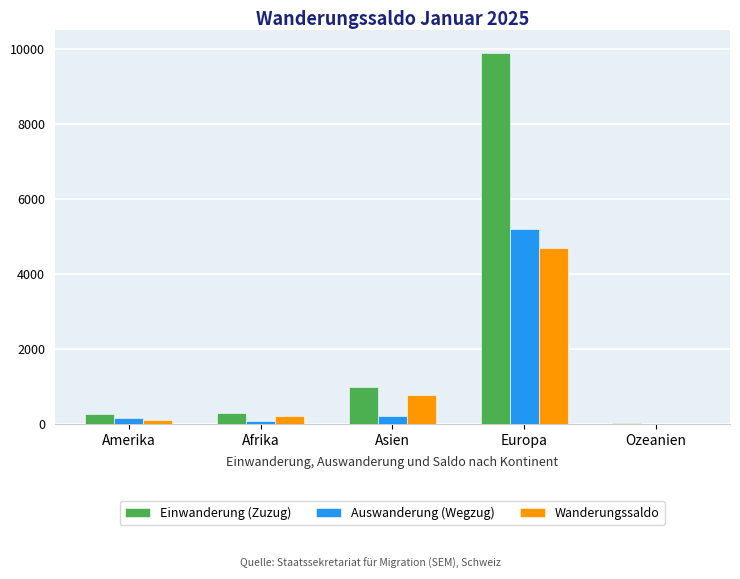

Is it true that Einwanderung (Zuzug) equals 18 at Ozeanien?

True